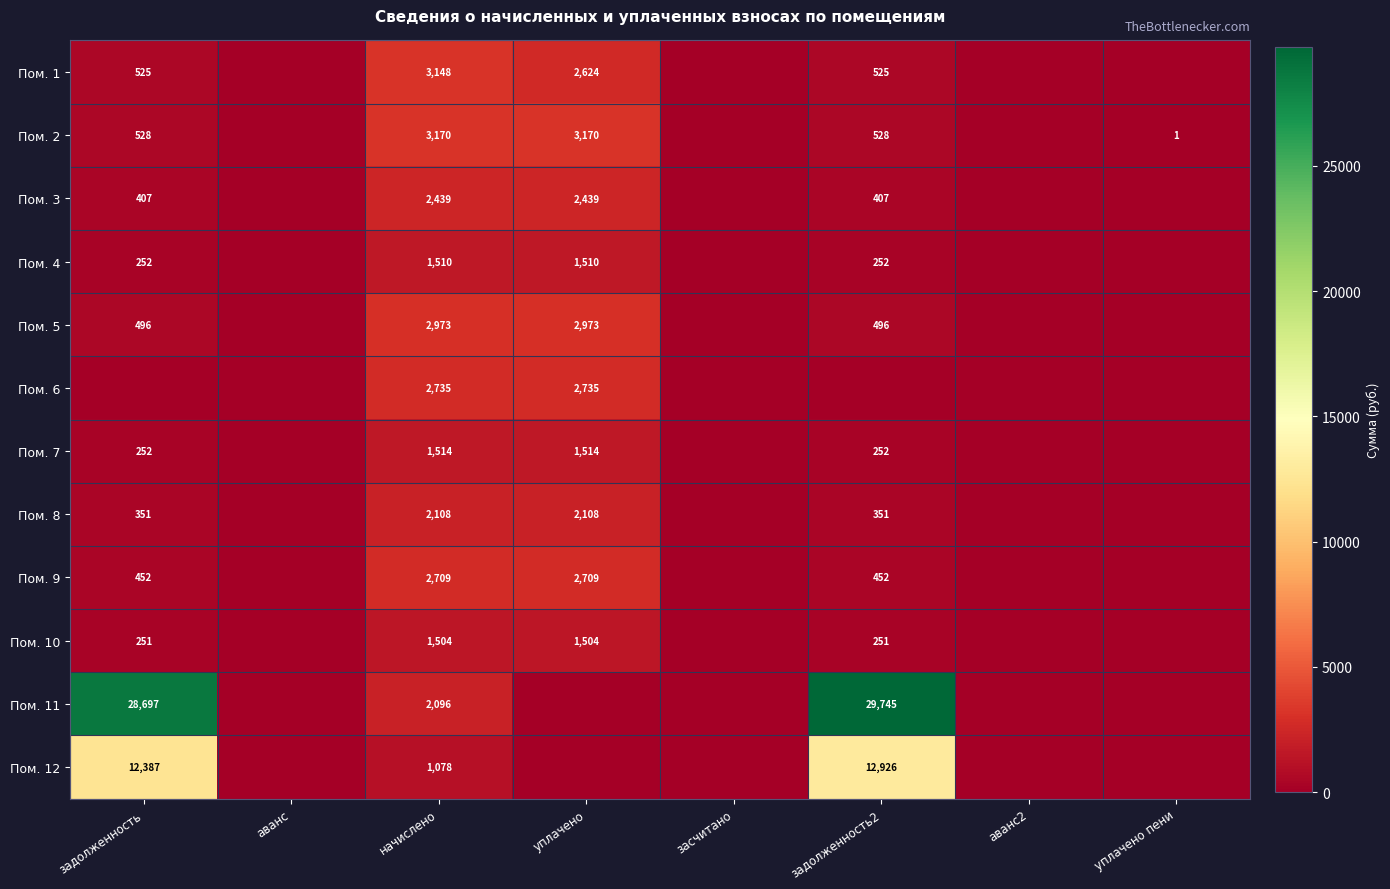

Is the value of Пом. 9 at начислено greater than the value of Пом. 3 at уплачено?

Yes